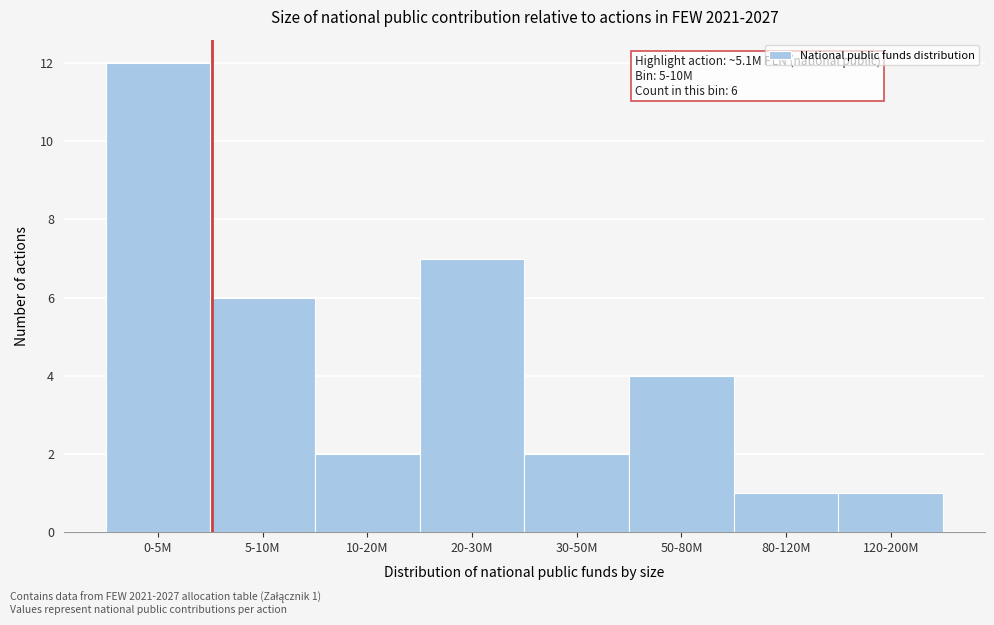

Reading right to left, extract all data points from this chart.

120-200M=1	80-120M=1	50-80M=4	30-50M=2	20-30M=7	10-20M=2	5-10M=6	0-5M=12